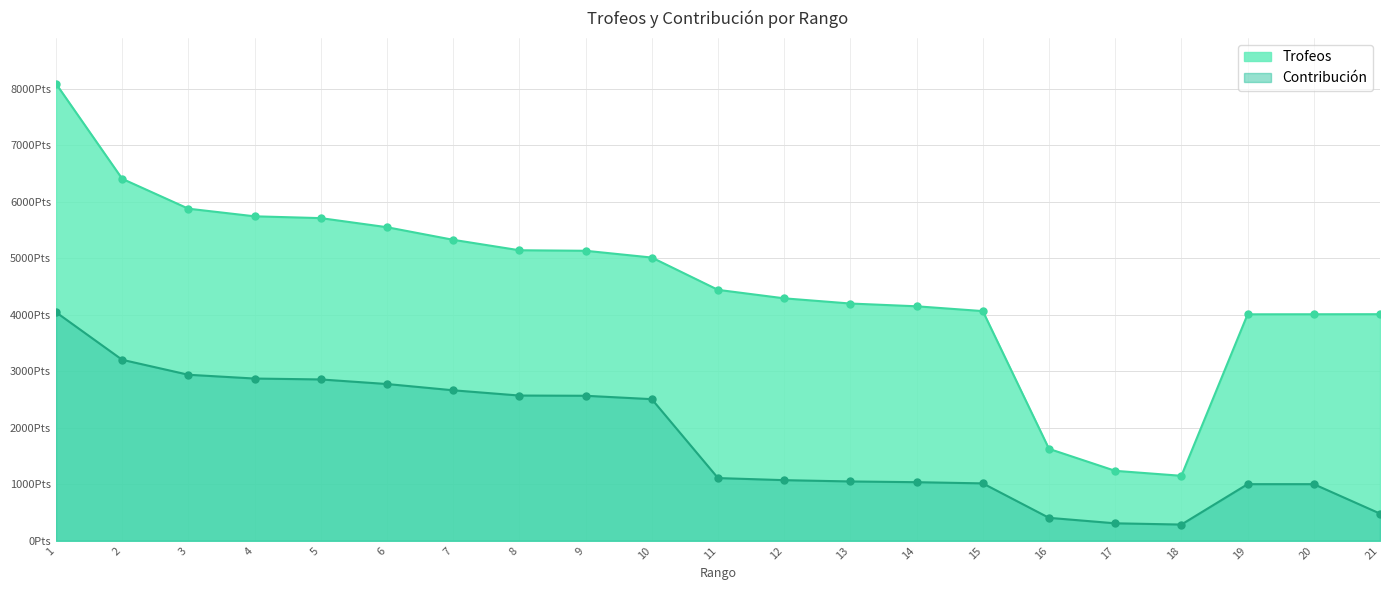

True or false: Trofeos has a value of 3181 at 3.

False